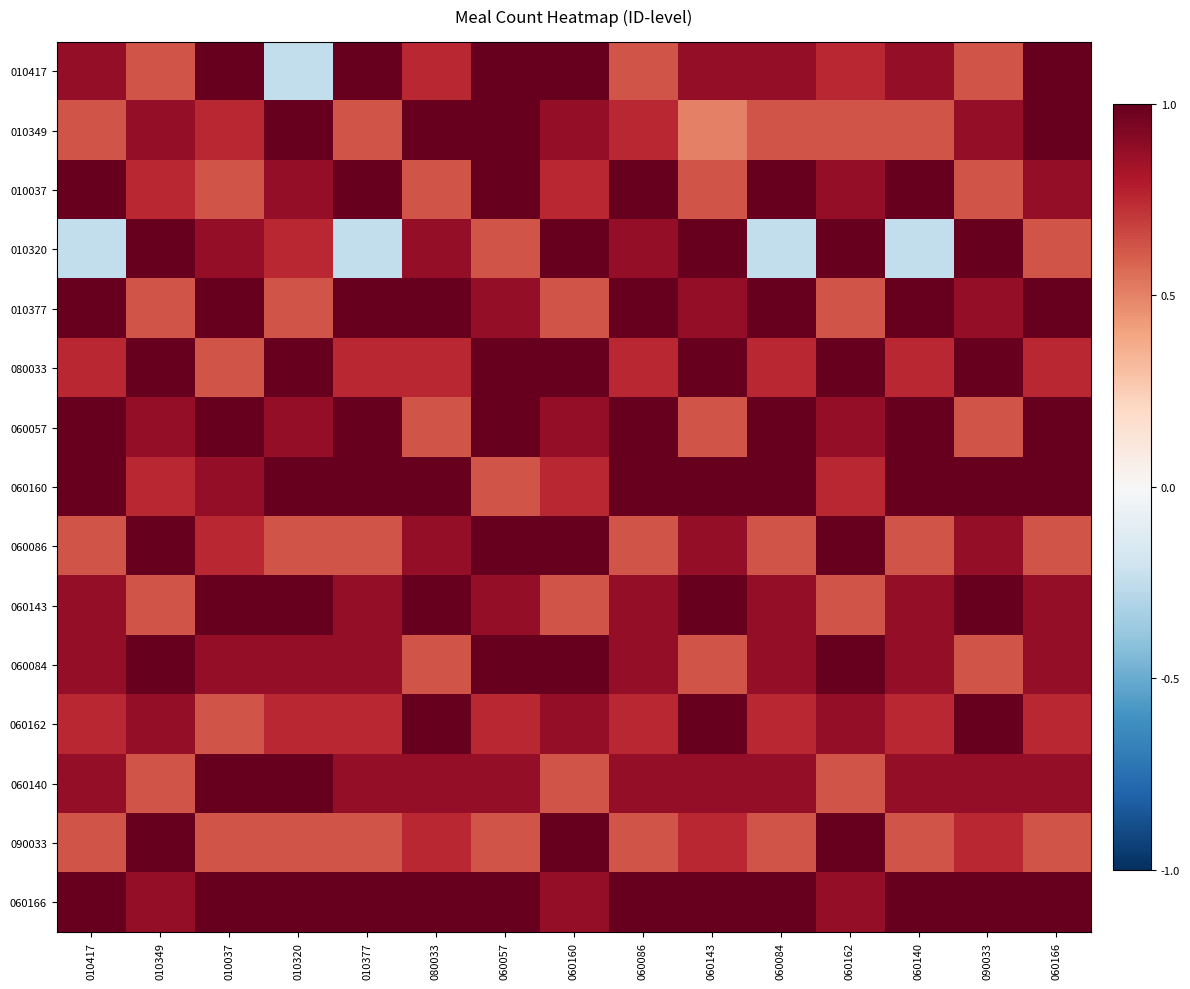

List the series in order of their peak value, highest first.

010417, 010349, 010037, 010320, 010377, 080033, 060057, 060160, 060086, 060143, 060084, 060162, 060140, 090033, 060166